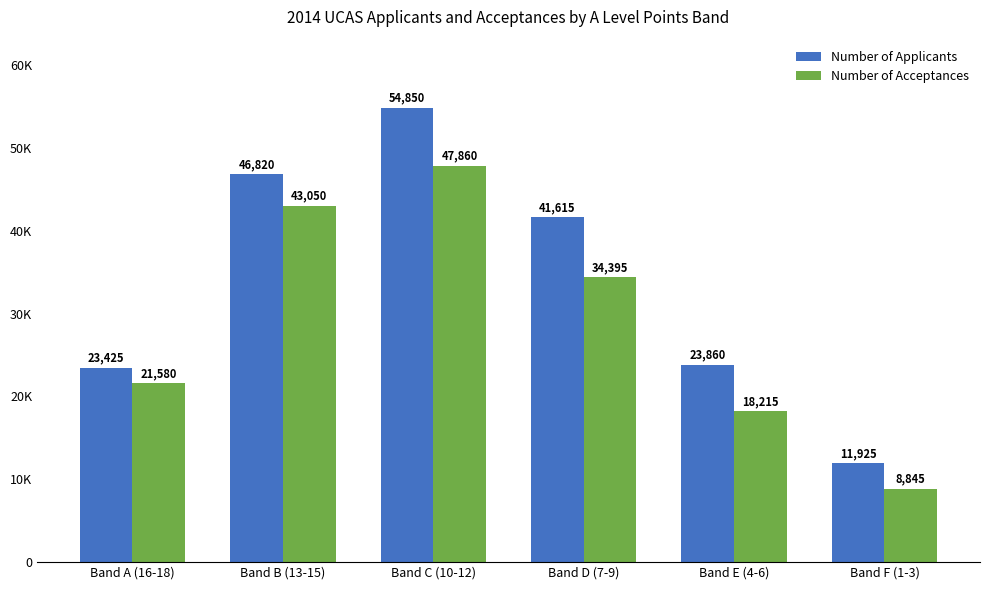

Which category has the lowest value in the Number of Acceptances series?

Band F (1-3)